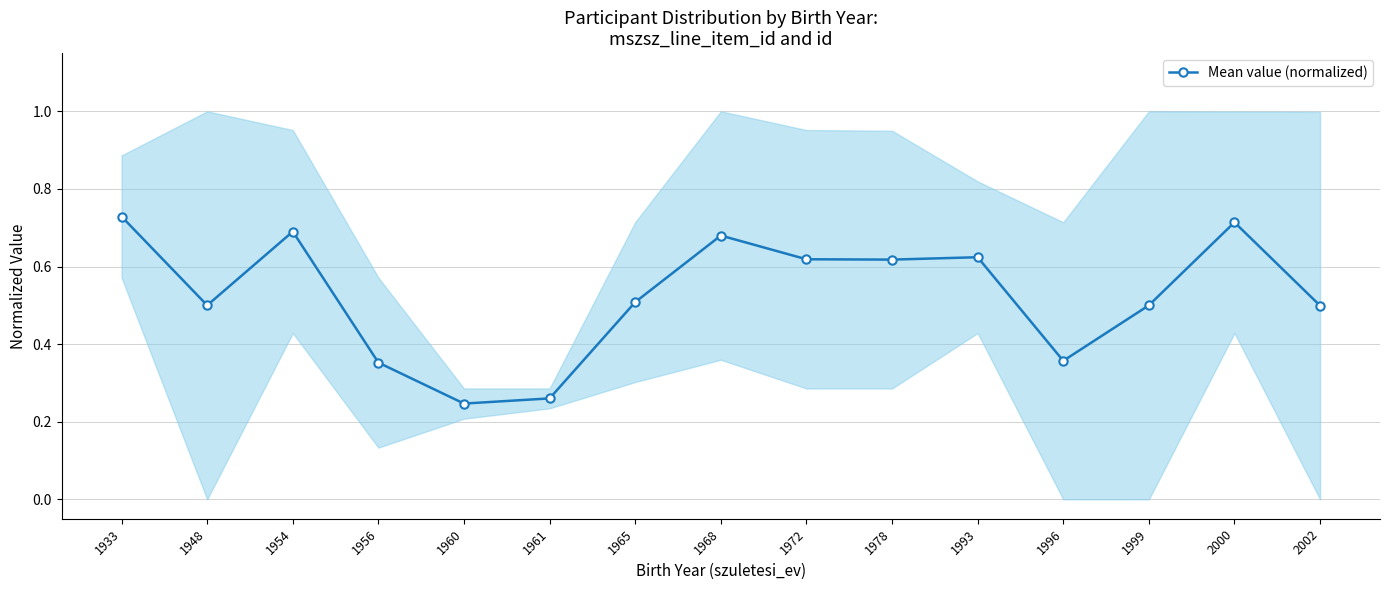

Where is the first local maximum?

1954